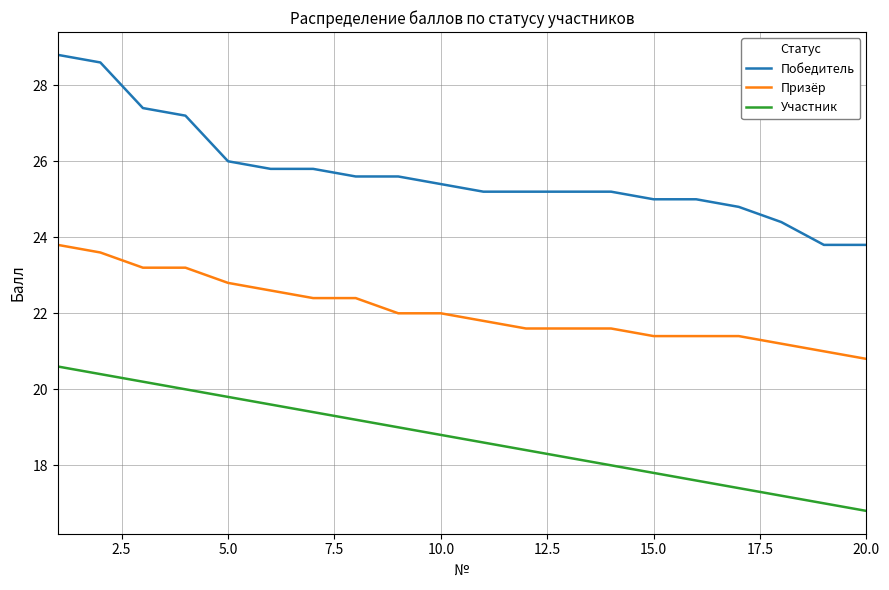

What is the minimum value shown in the chart?

16.8